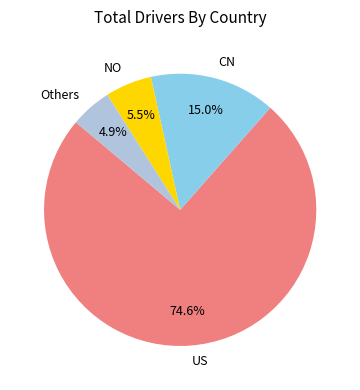

Is there any slice that represents more than half of the pie?

Yes